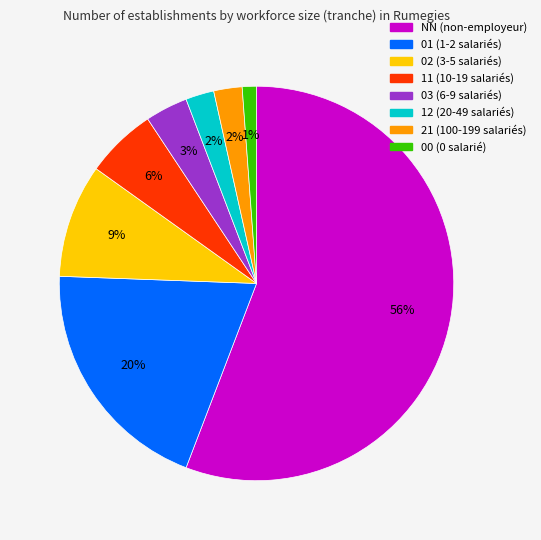

Is it true that 21 is 2% of the pie?

True